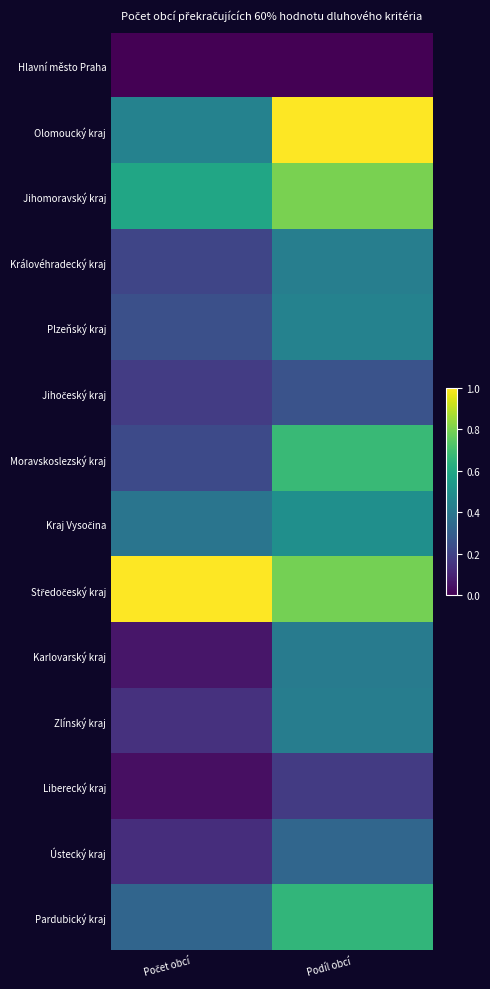

Rank the series by their maximum value, from lowest to highest.

Hlavní město Praha, Liberecký kraj, Jihočeský kraj, Ústecký kraj, Karlovarský kraj, Zlínský kraj, Královéhradecký kraj, Plzeňský kraj, Kraj Vysočina, Pardubický kraj, Moravskoslezský kraj, Jihomoravský kraj, Olomoucký kraj, Středočeský kraj